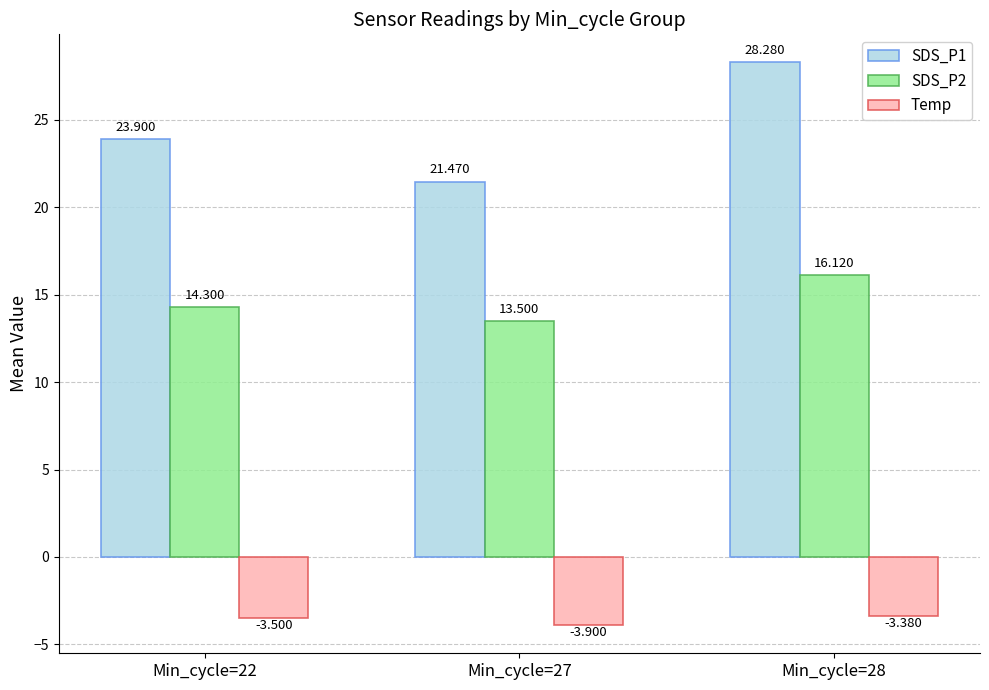

What are all the series names shown in the legend?

SDS_P1, SDS_P2, Temp